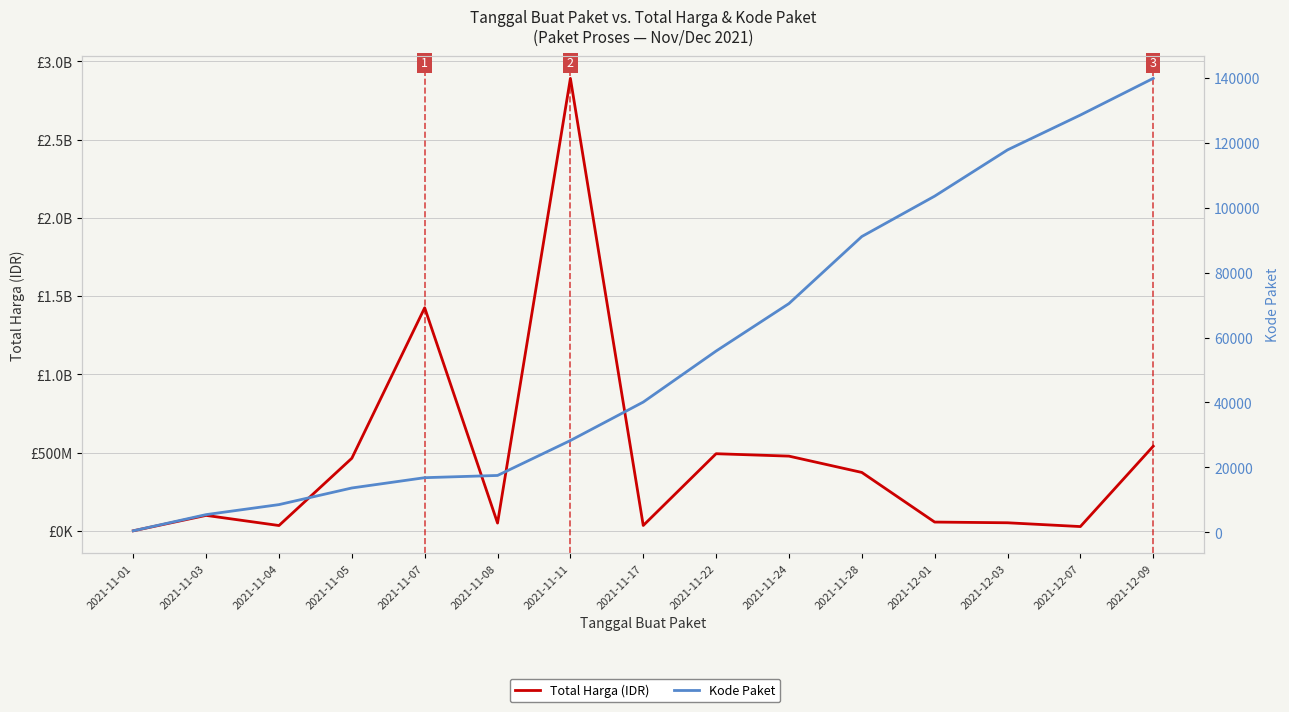

What is the label of the 14th point from the left?

2021-12-07